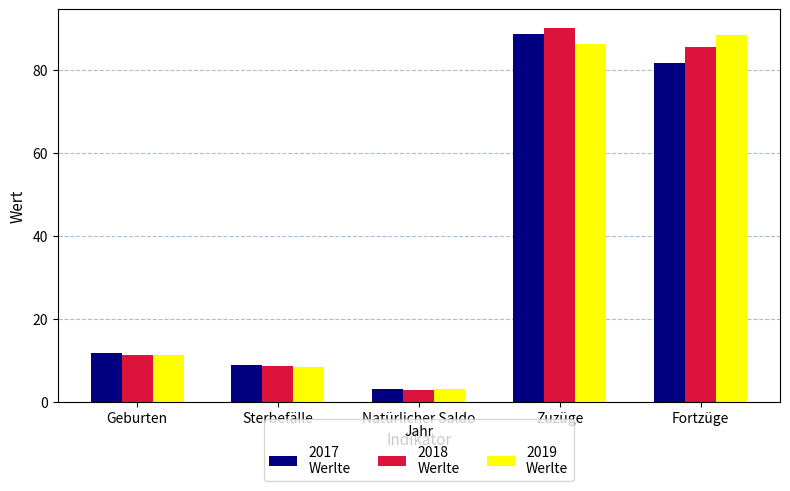

What is the spread (max minus min) of values at Zuzüge?

3.8